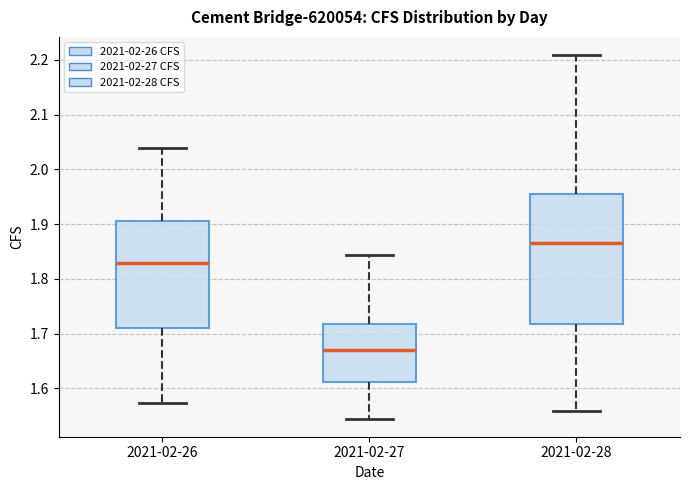

Where is the upper edge of the box for 2021-02-26 on the y-axis? The values are not printed on the chart, so give them approximately, as read against the axis.

1.91